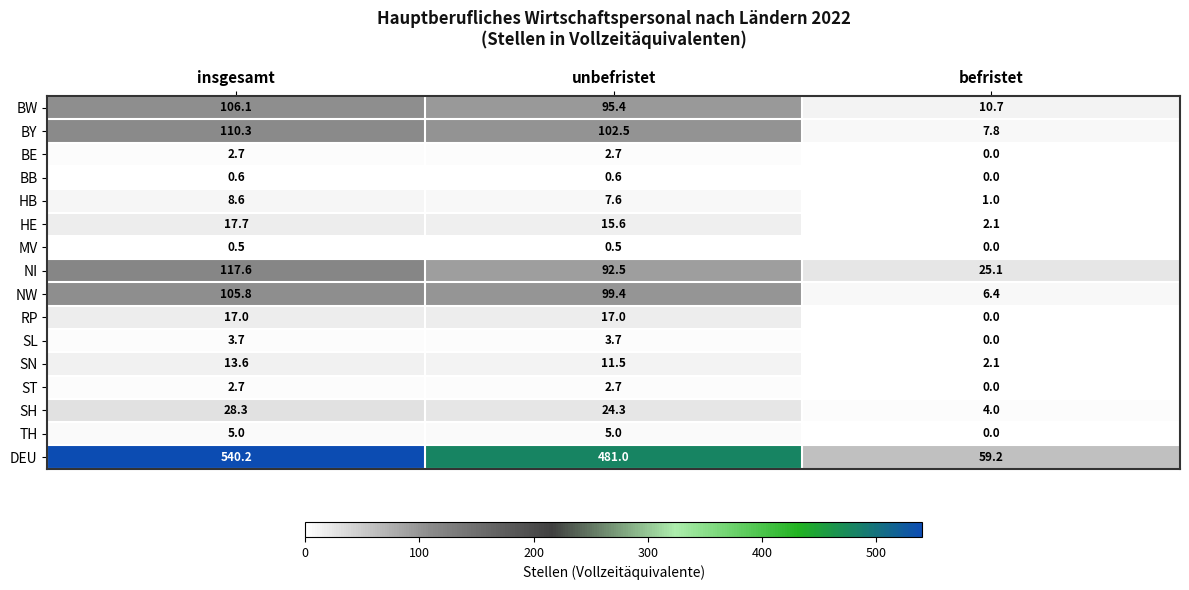

Between insgesamt and befristet, which series saw the biggest shift?

DEU